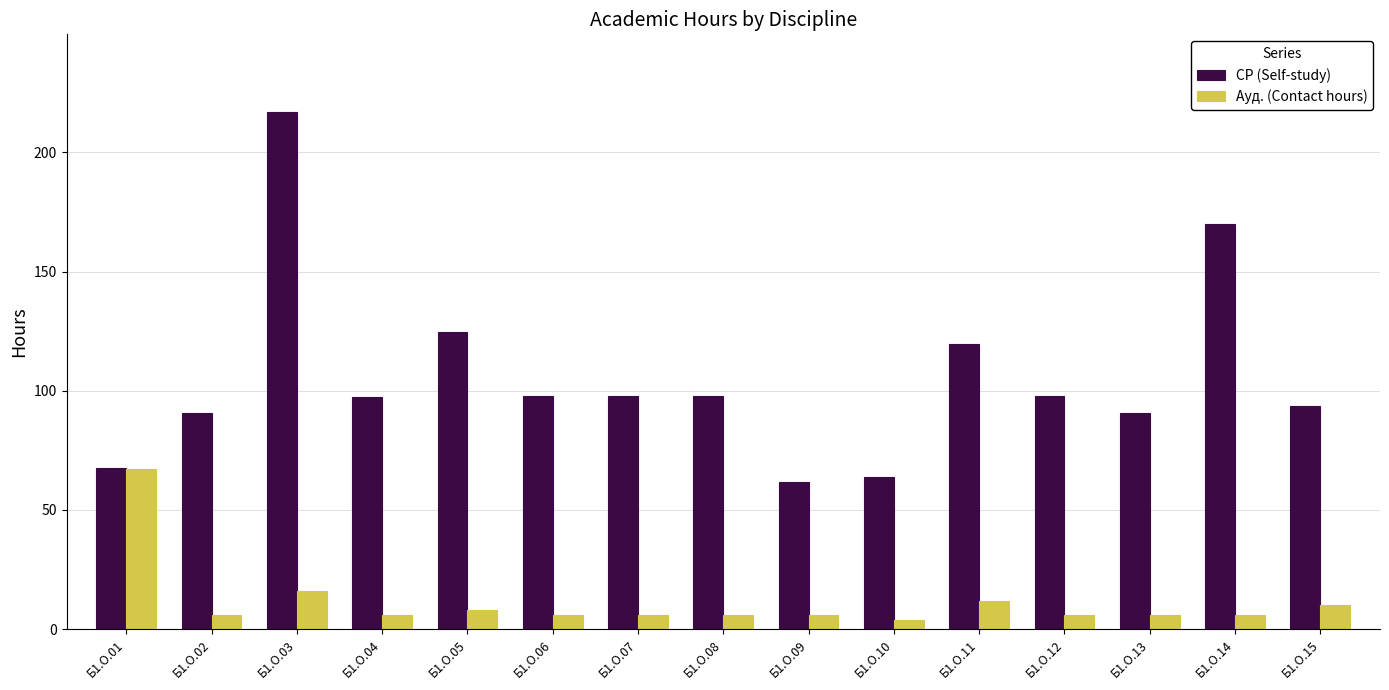

The value of Ауд. (Contact hours) at Б1.О.11 is 12.0. True or false?

True